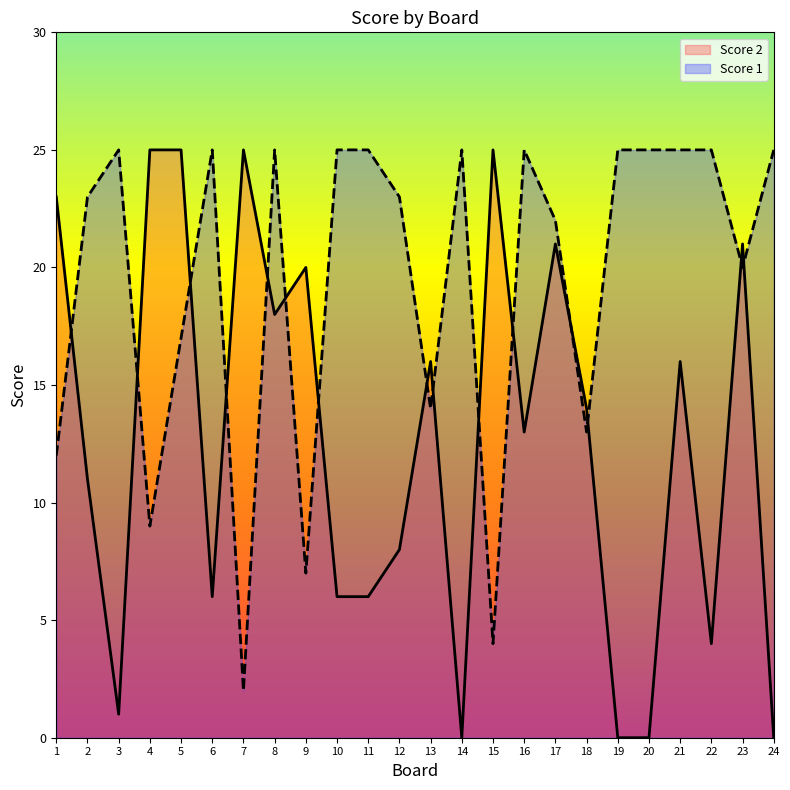

How many values in the Score 1 series are below 25?

12